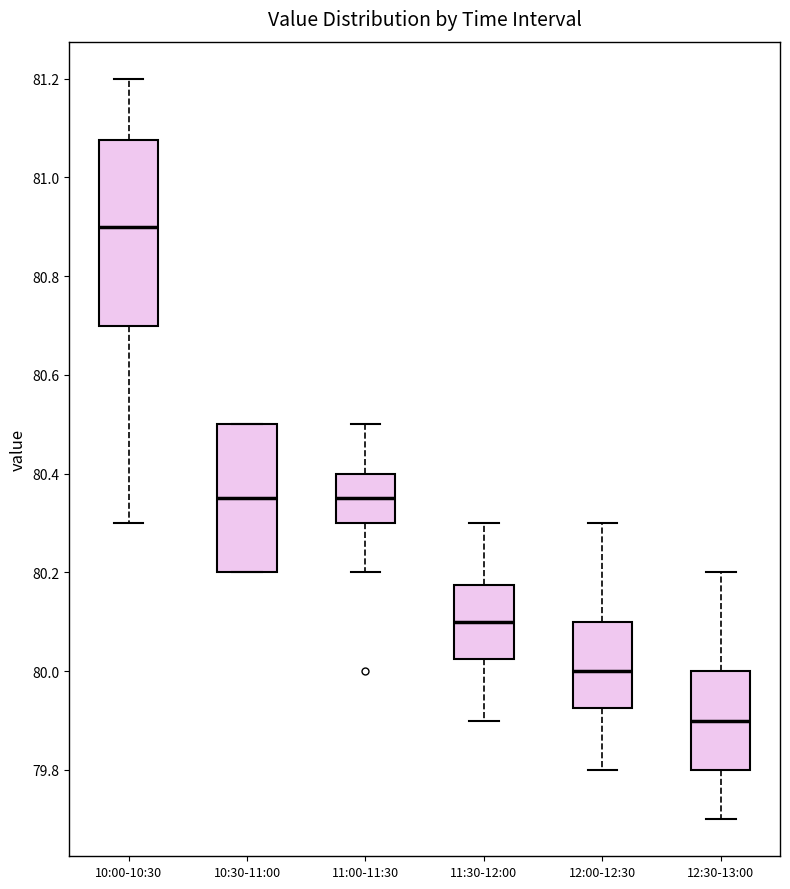

Which box has the lowest median line?

12:30-13:00